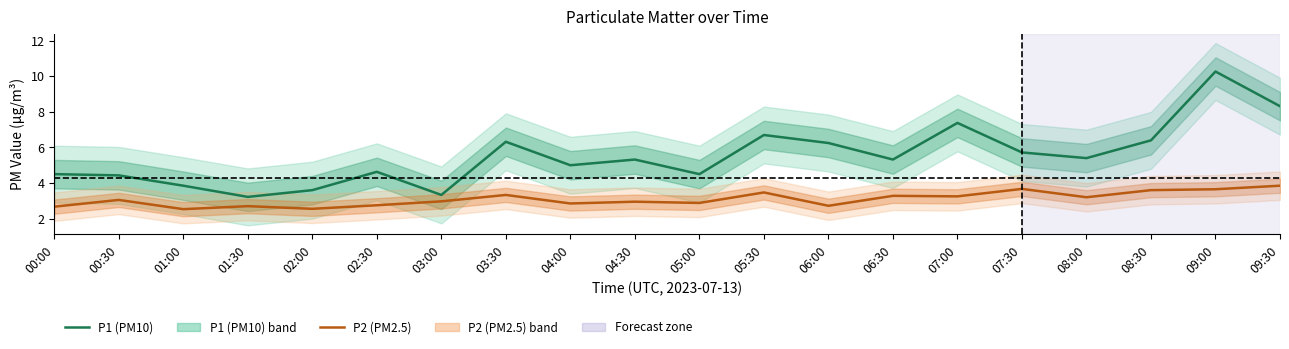

Which series has the largest total across all categories?

P1 (PM10)